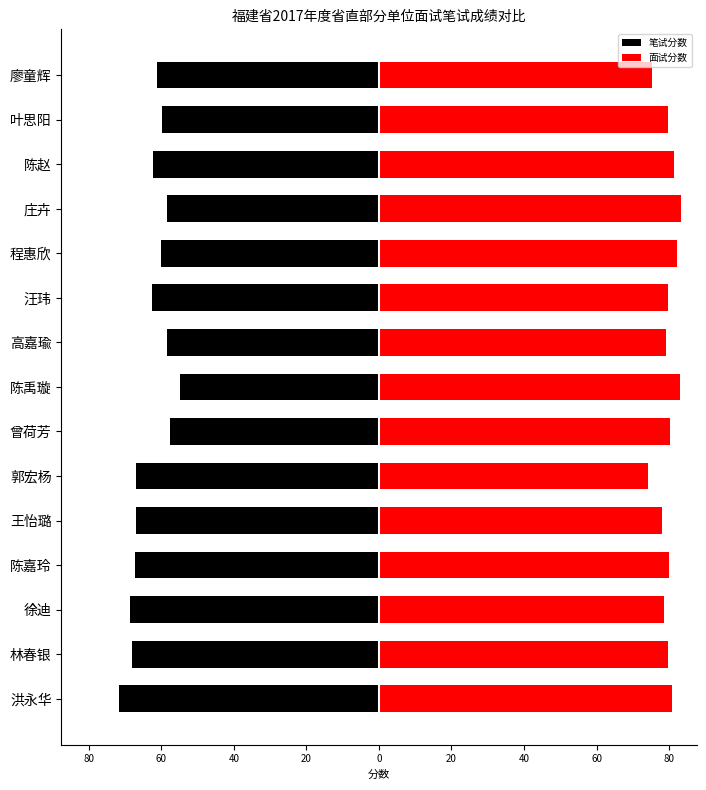

Which series changed the most between 郭宏杨 and 汪玮?

面试分数